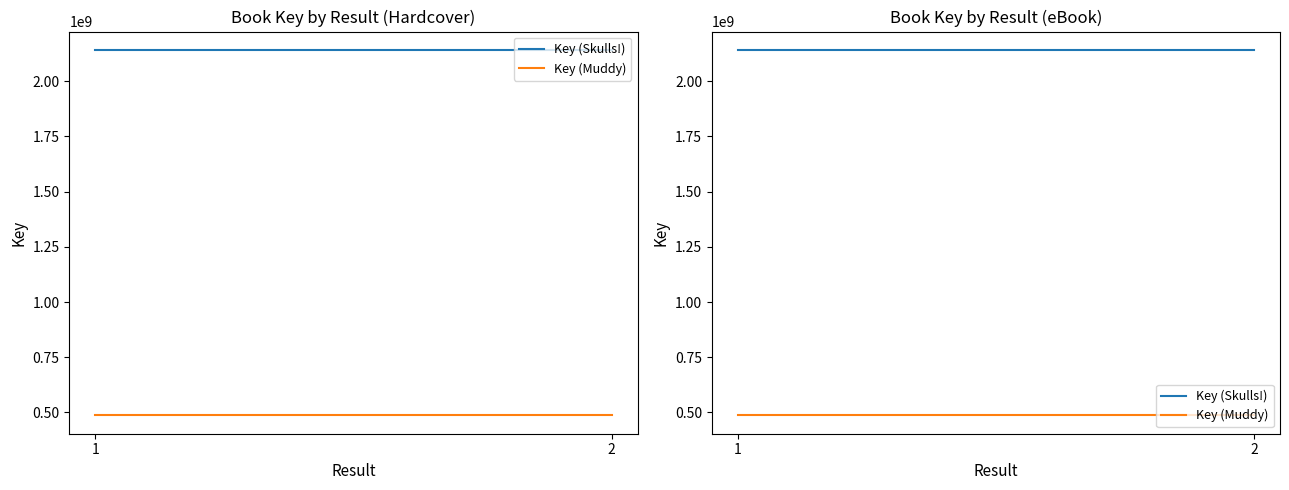

Is it true that Key (Muddy) equals 486301329 at 1?

True